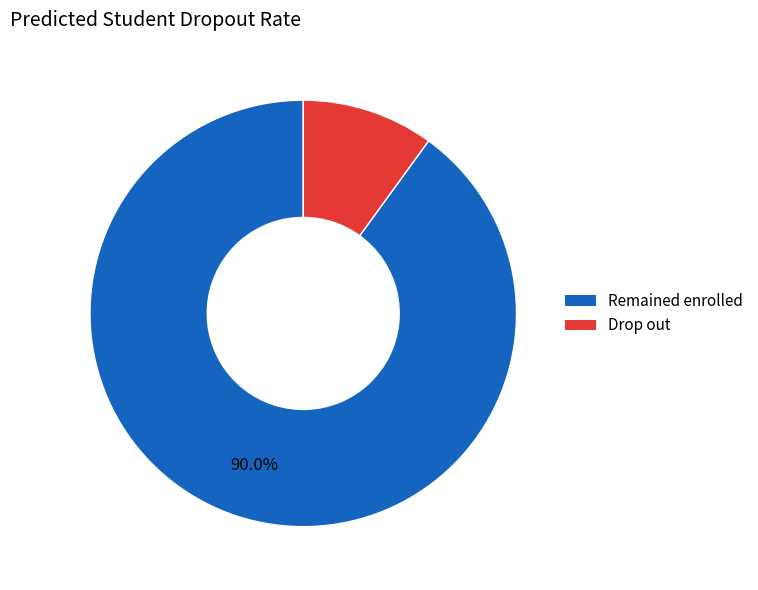

Is there a majority slice in this chart?

Yes